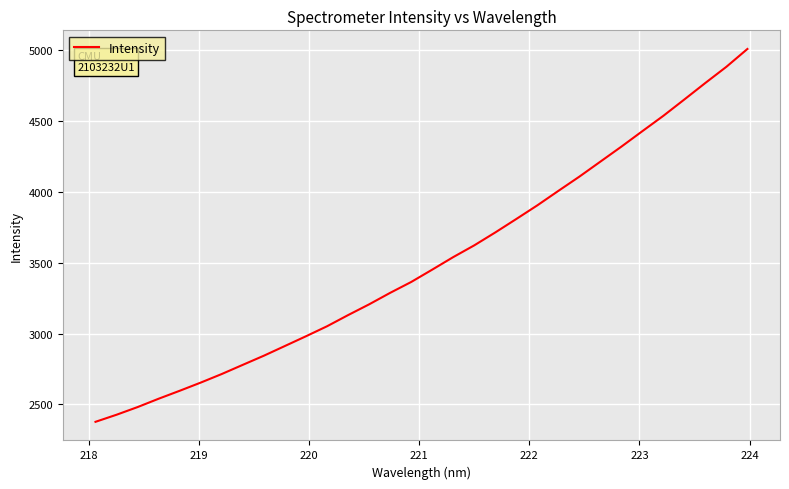

What is the average value?

3508.7